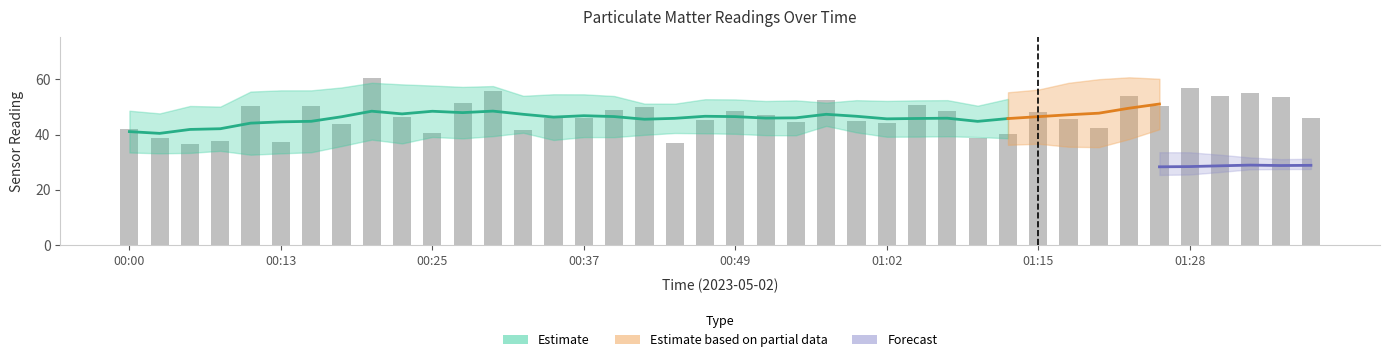

Where is the data nearest to the value 48?

01:15